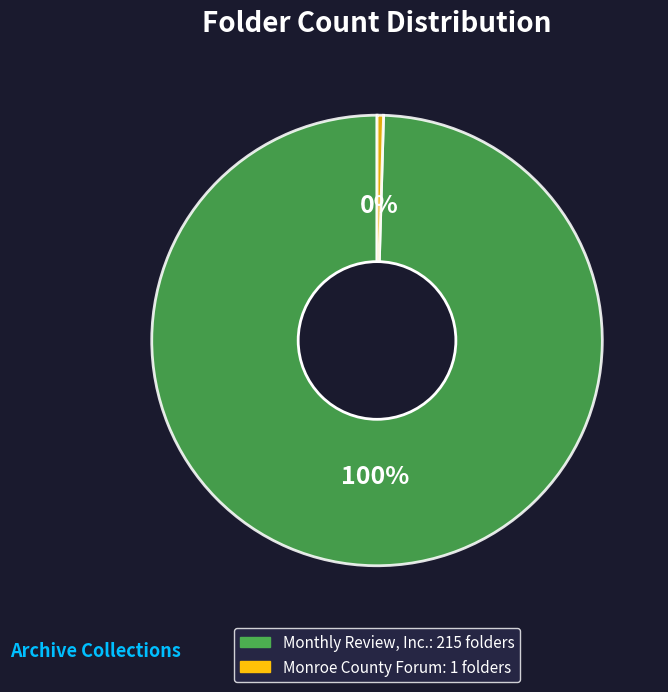

To the nearest percent, what is the average slice percentage?

50%